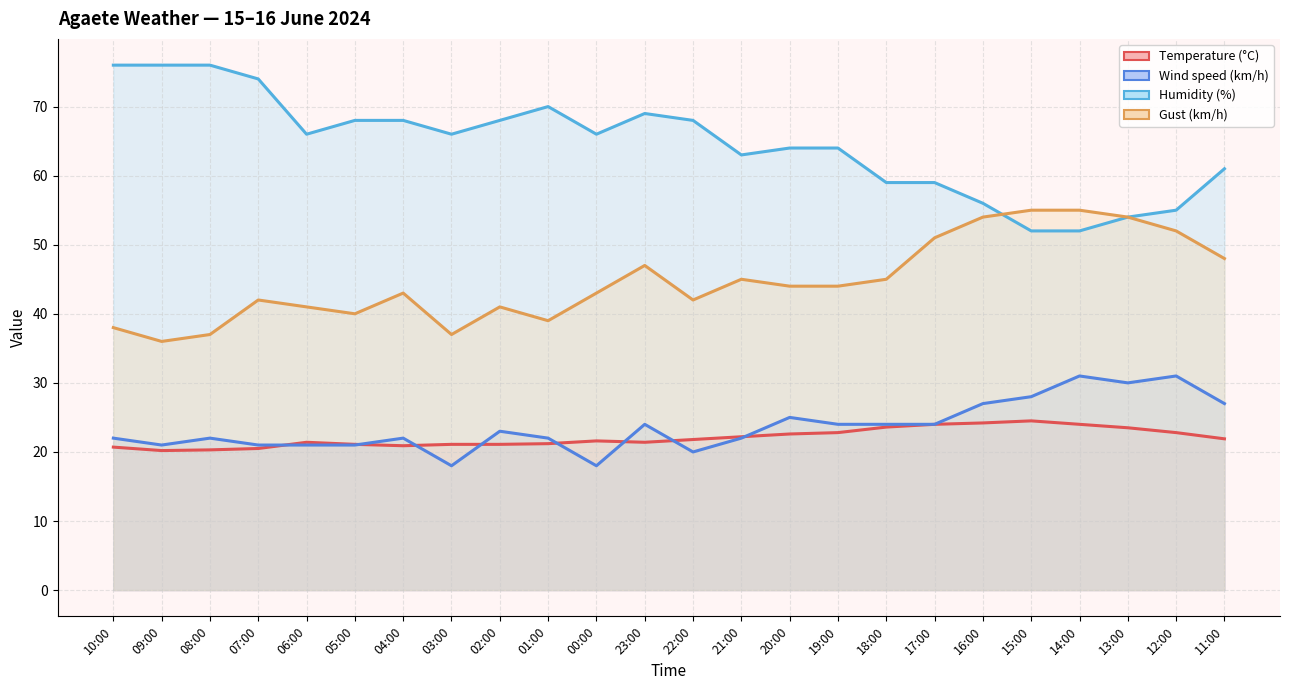

Count the number of data series in this chart.

4